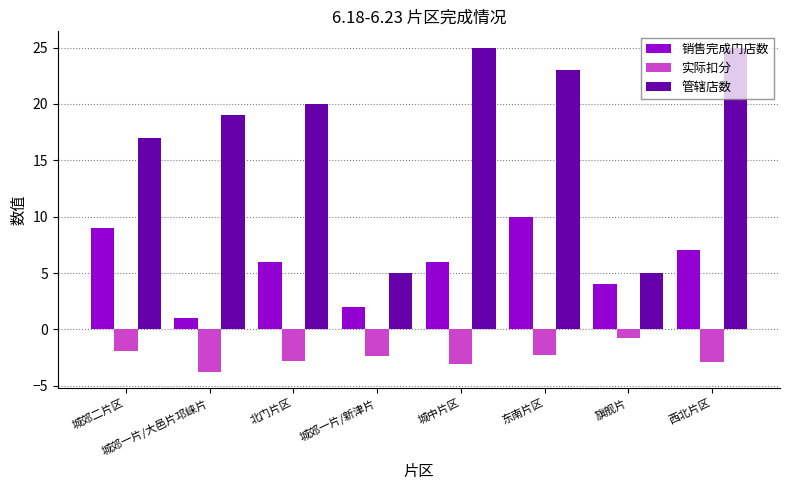

List the series in order of their peak value, lowest first.

实际扣分, 销售完成门店数, 管辖店数